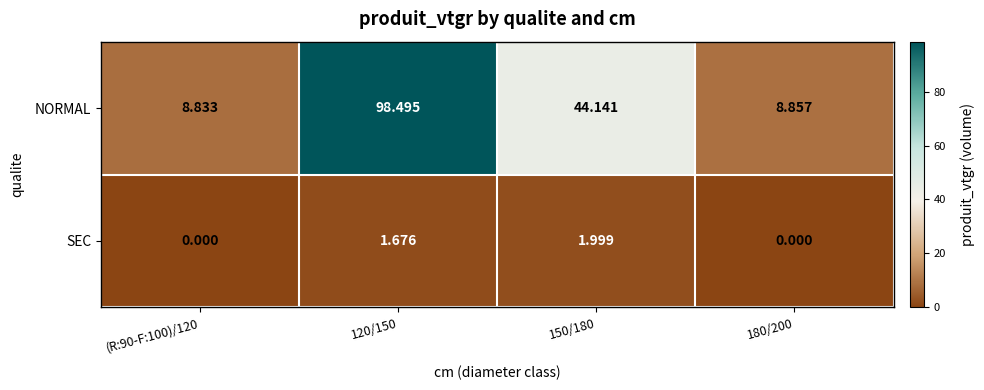

Which series has the largest total across all categories?

NORMAL